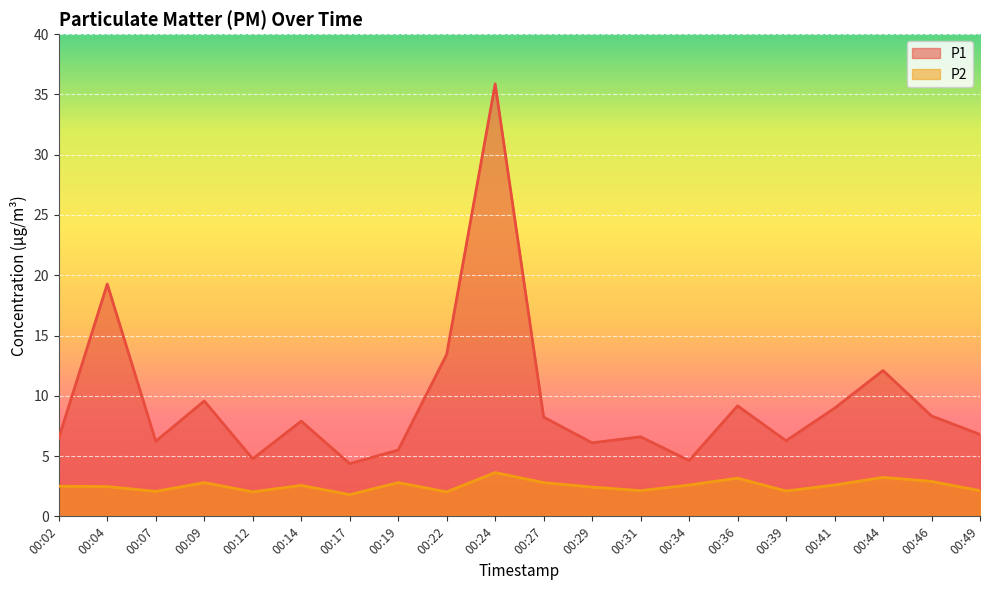

How many data points does each series have?

20